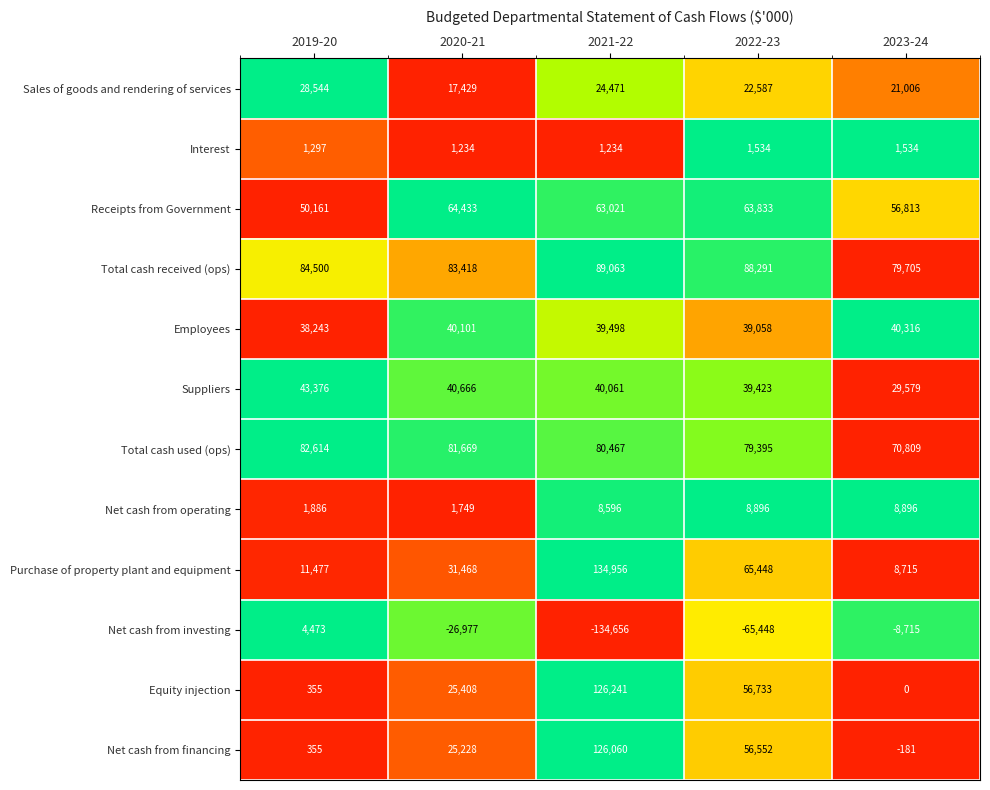

Rank the series at 2022-23 from highest to lowest value.

Total cash received (ops), Total cash used (ops), Purchase of property plant and equipment, Receipts from Government, Equity injection, Net cash from financing, Suppliers, Employees, Sales of goods and rendering of services, Net cash from operating, Interest, Net cash from investing